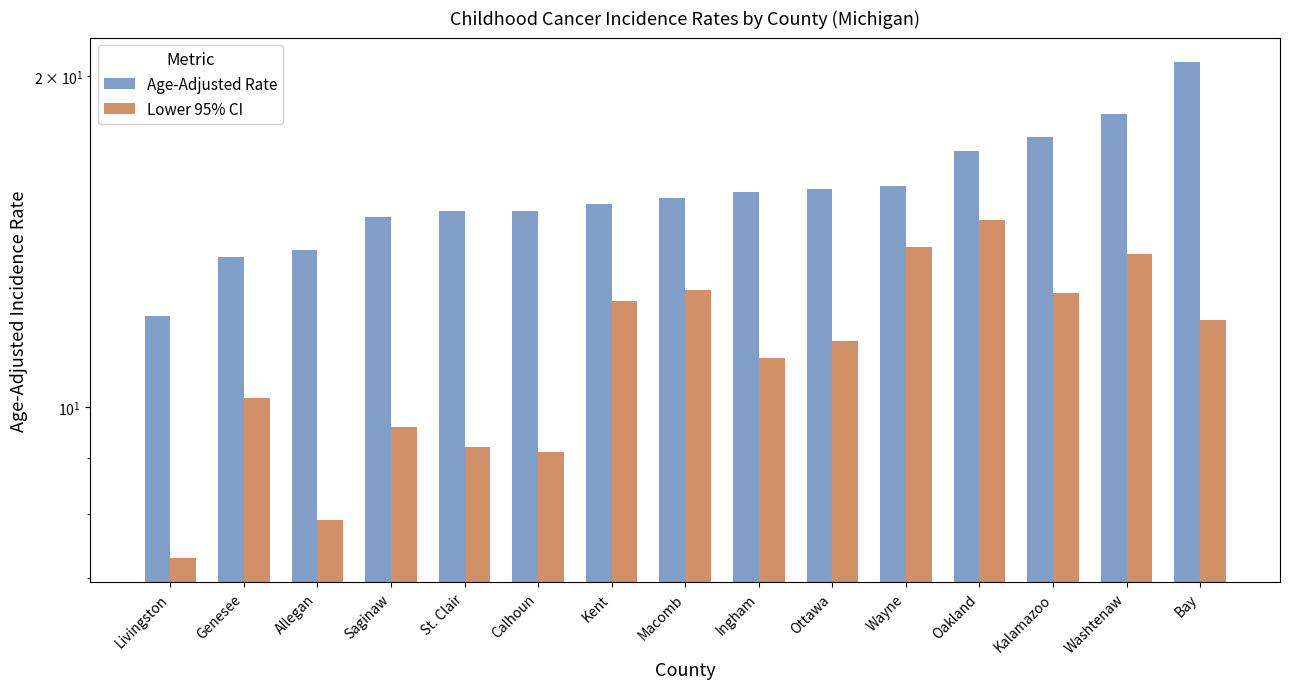

At which label is Lower 95% CI closest to 11?

Ingham